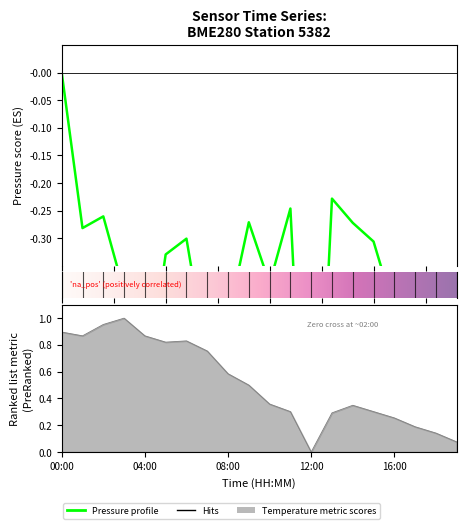

Is it true that temperature equals 0.9 at 04:00?

True